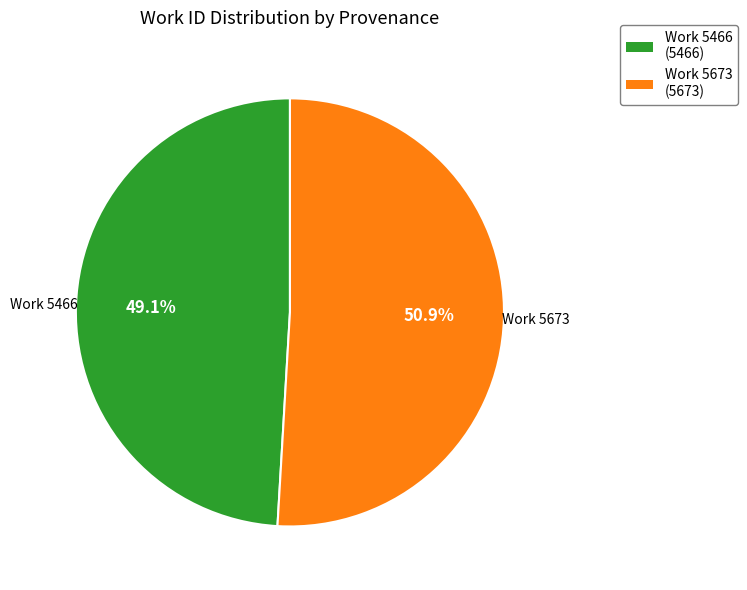

Which slice represents more than half of the pie?

Work 5673 (5673)